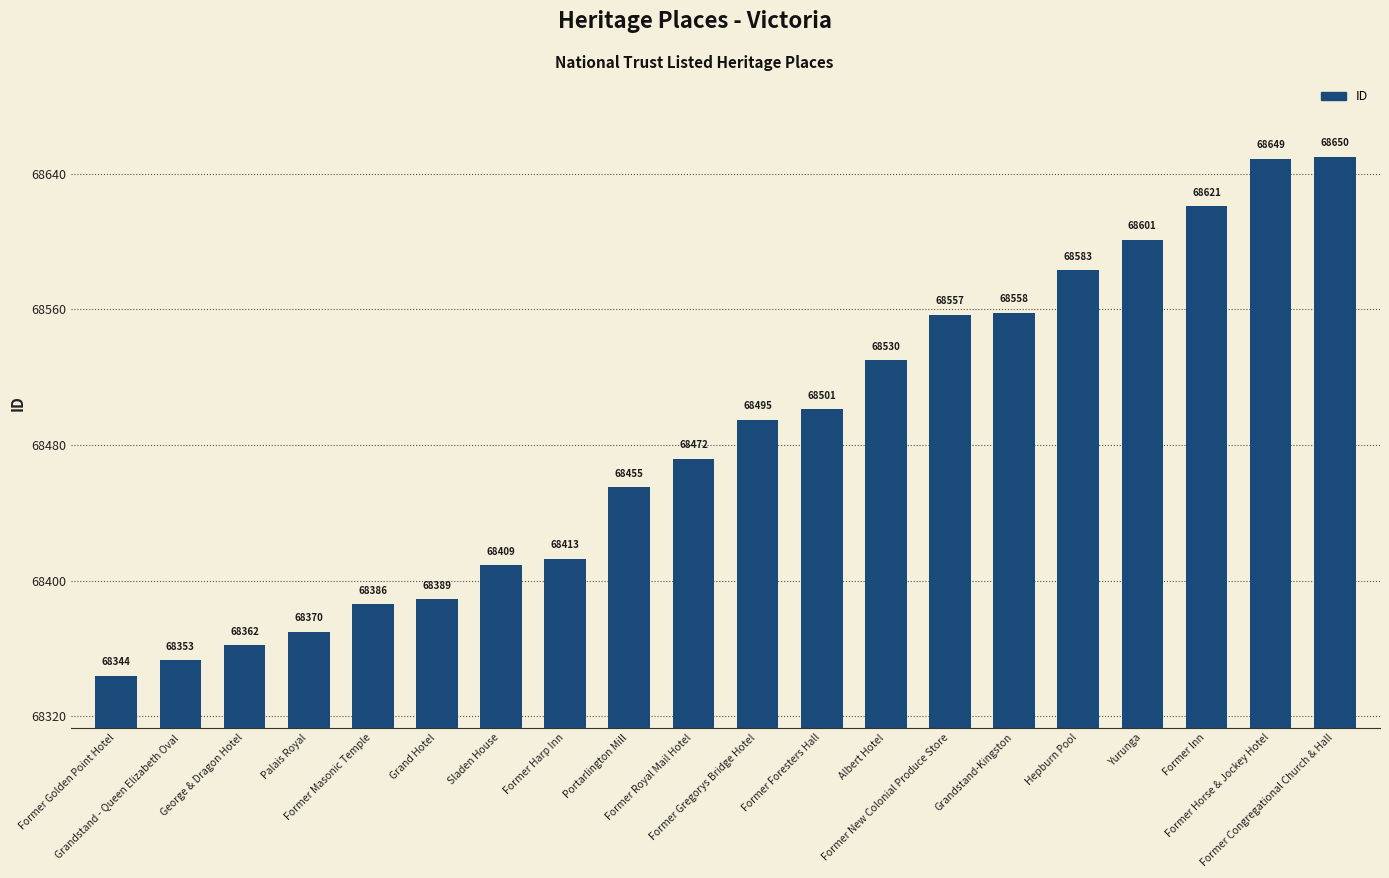

What is the value of the 15th bar from the left?

68558